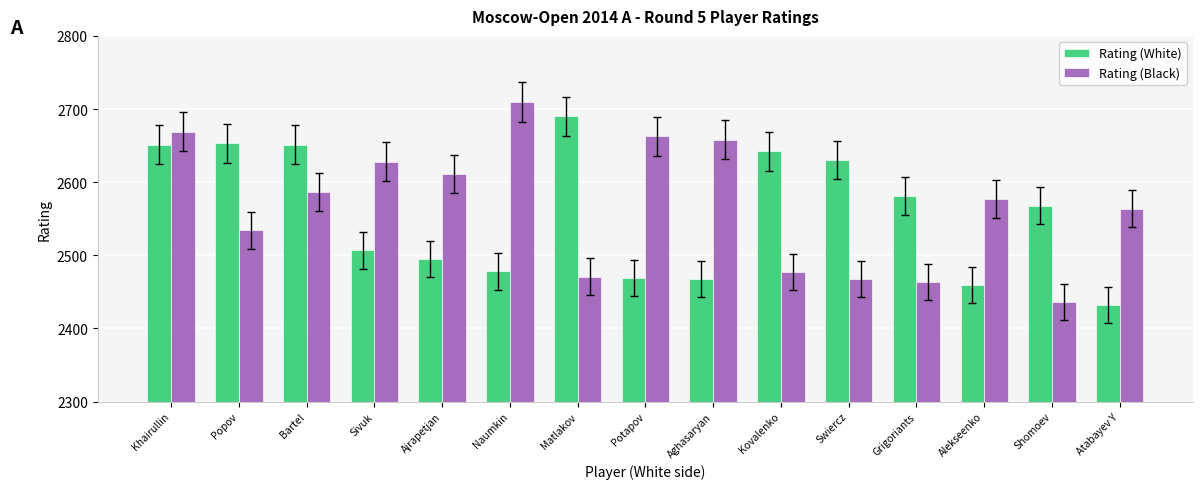

Which series has the largest total across all categories?

Rating (Black)